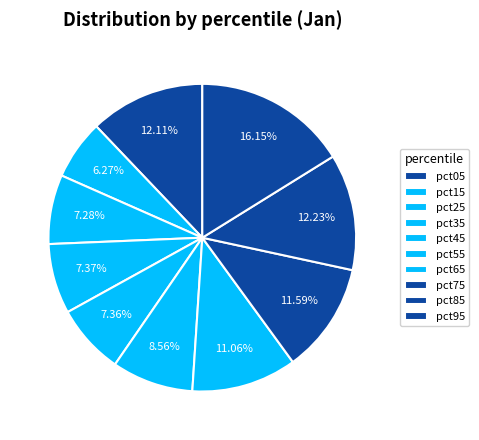

How many slices are in this pie chart?

10